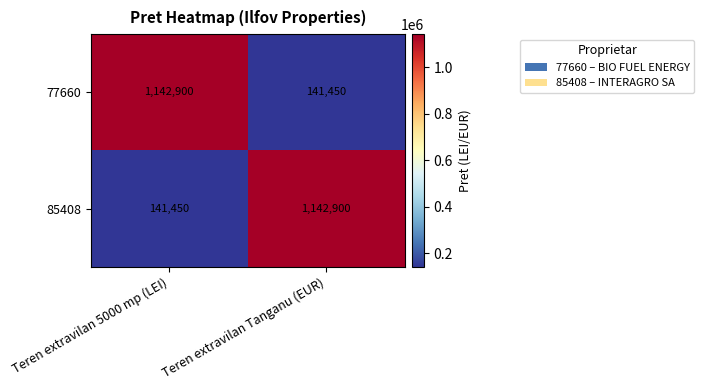

Rank the series at Teren extravilan Tanganu (EUR) from lowest to highest value.

77660, 85408